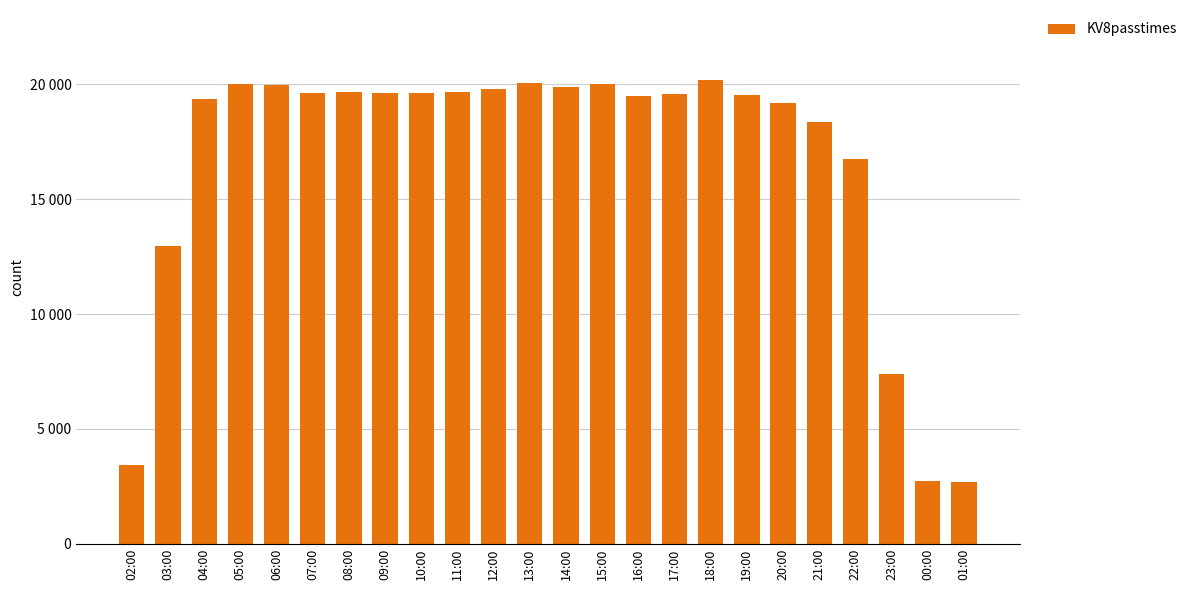

Where does the data first go above 19615?

05:00